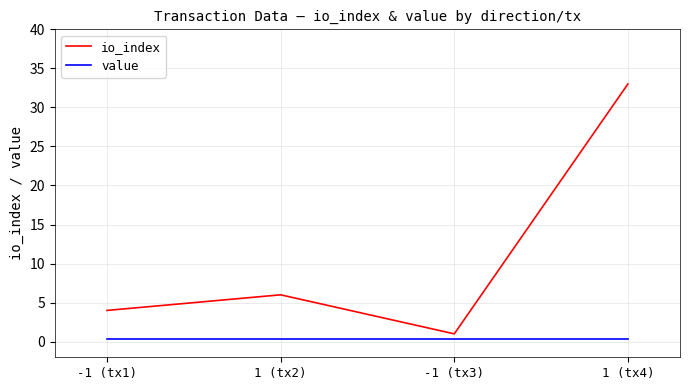

What is the average value of the value series?

0.3